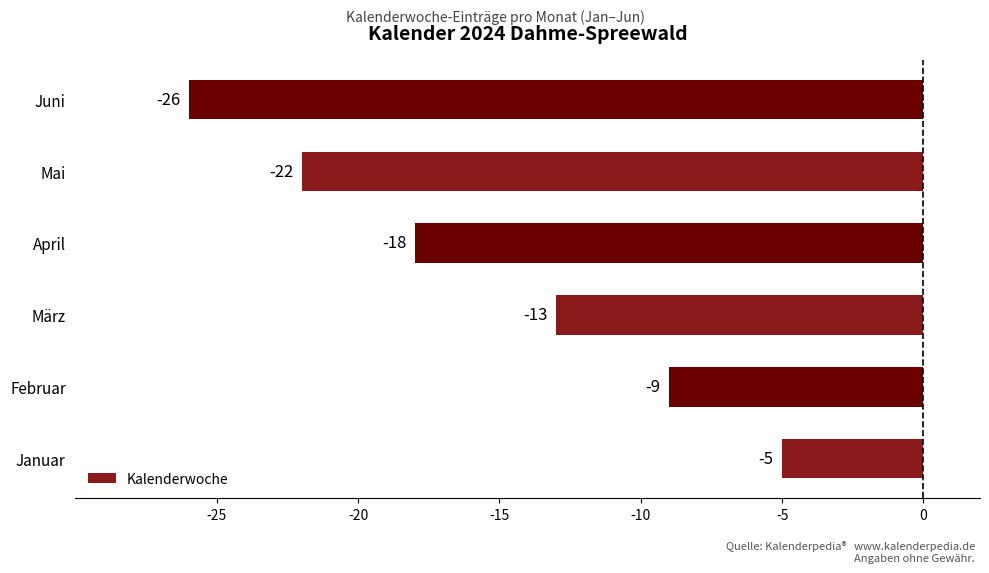

At which category does the chart reach its peak across all series?

Januar